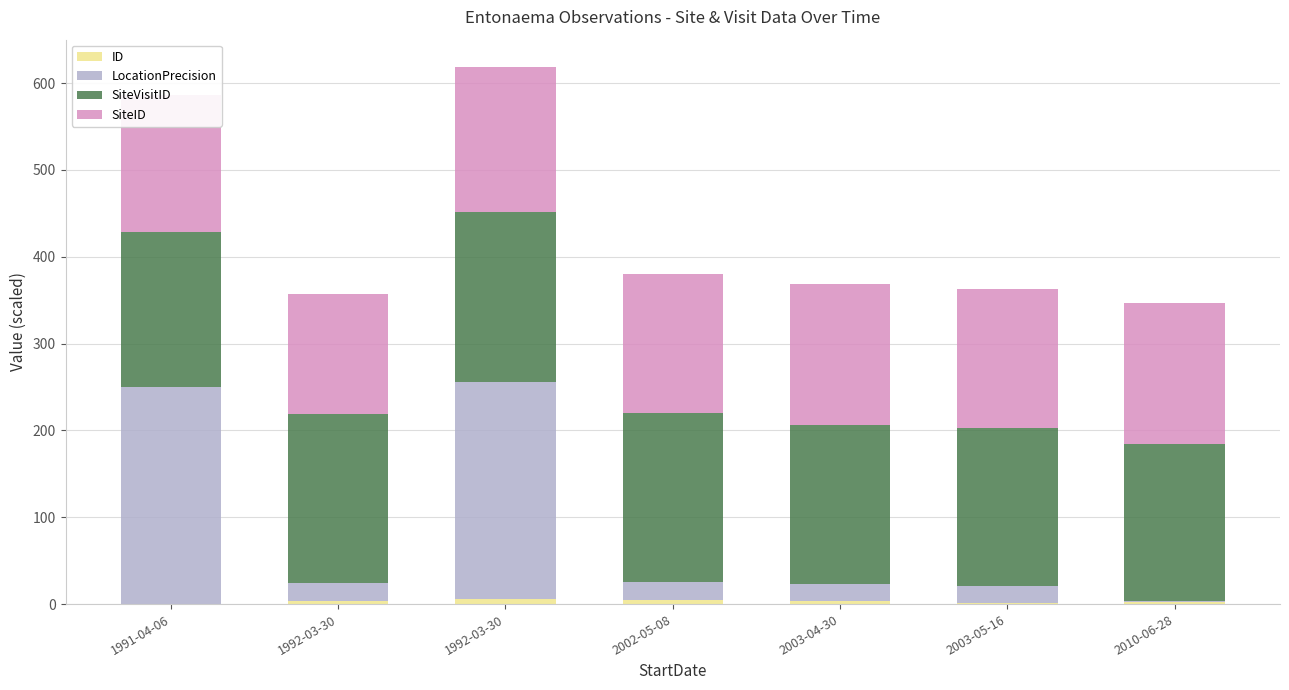

Is it true that SiteVisitID equals 195.5 at 2002-05-08?

True